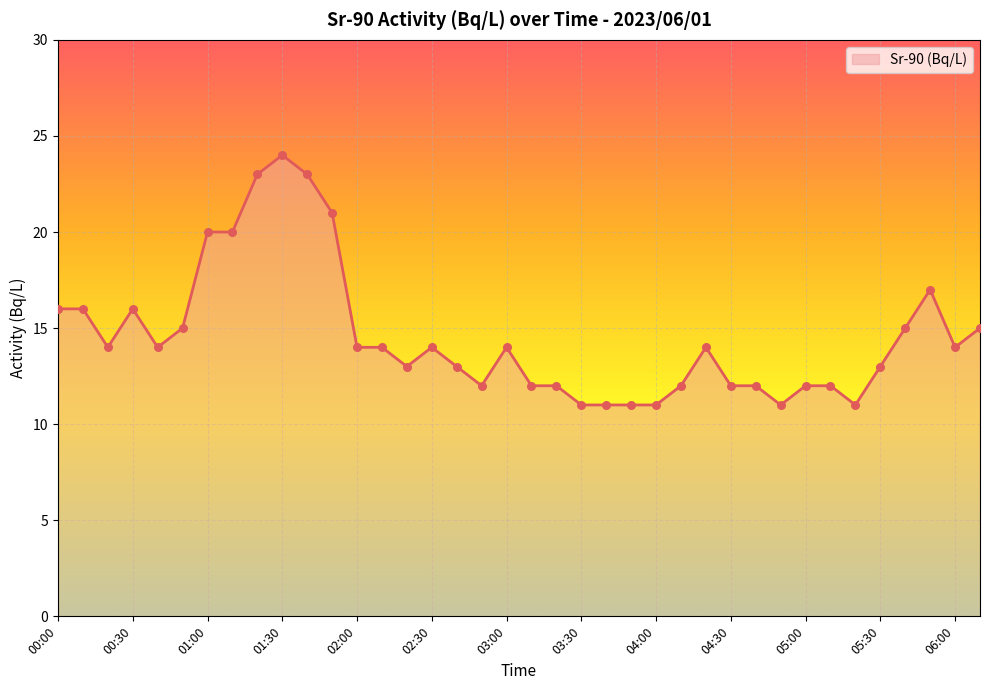

What is the difference between the maximum and minimum values?

13